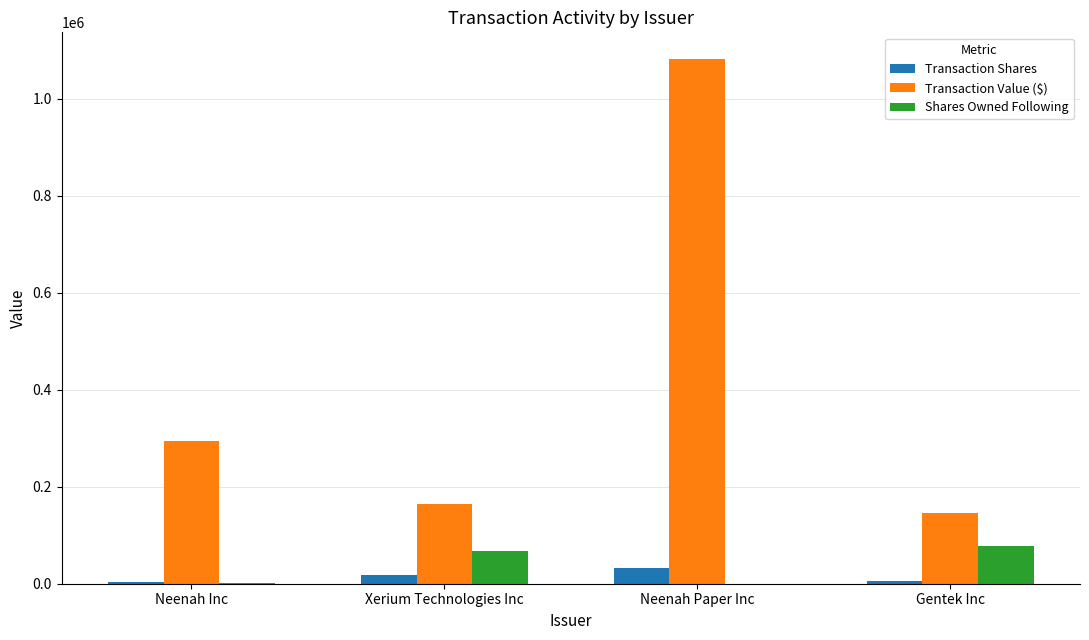

What is the sum of all Shares Owned Following values?

145710